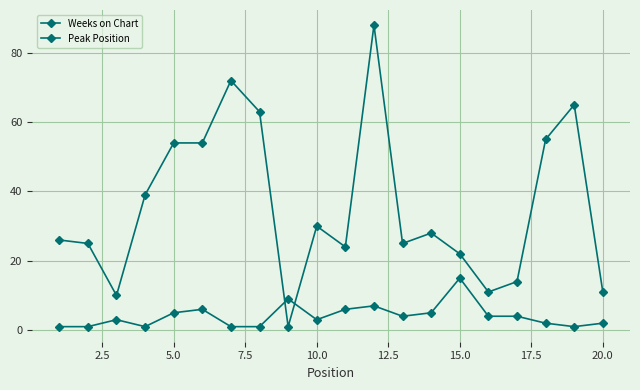

List the series in order of their peak value, lowest first.

Peak Position, Weeks on Chart